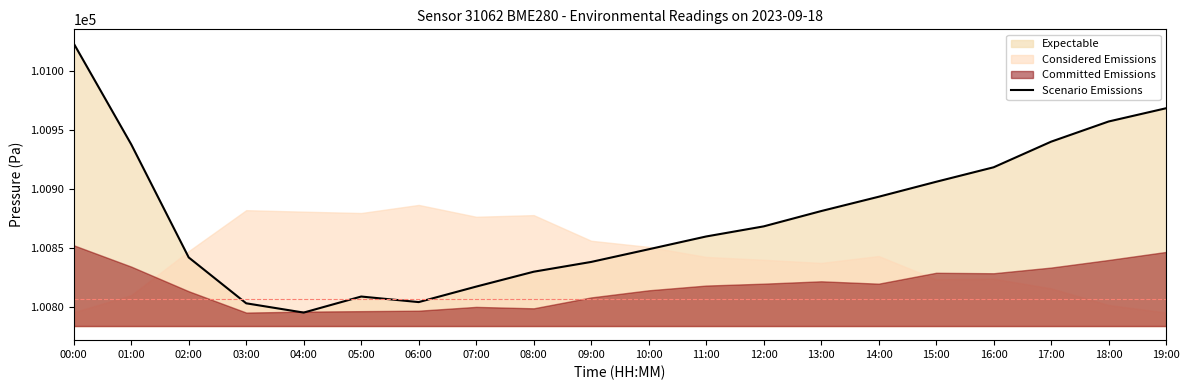

What is the maximum value shown in the chart?

101023.4